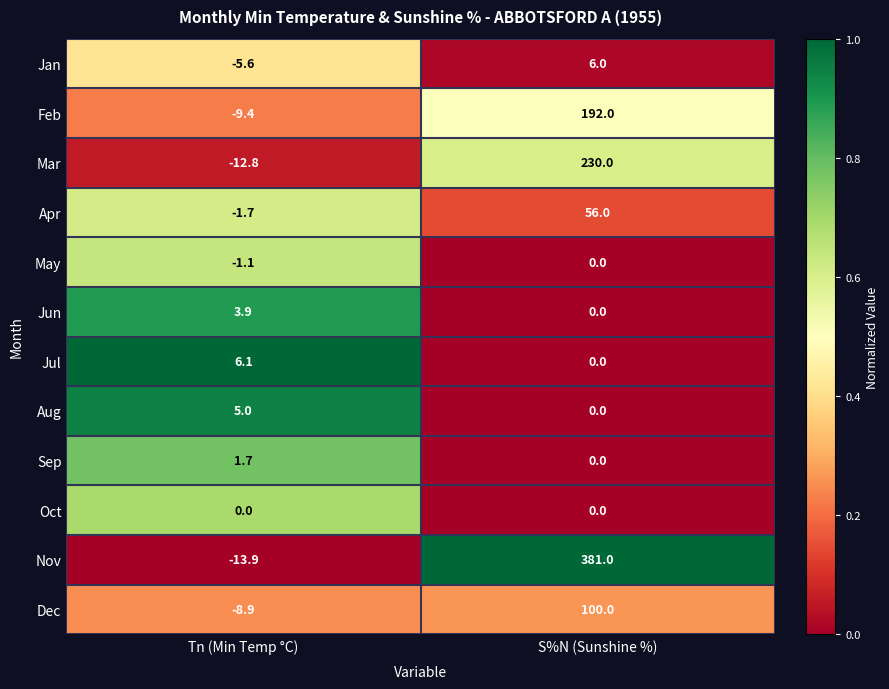

At which category is the sum across all series the highest?

S%N (Sunshine %)